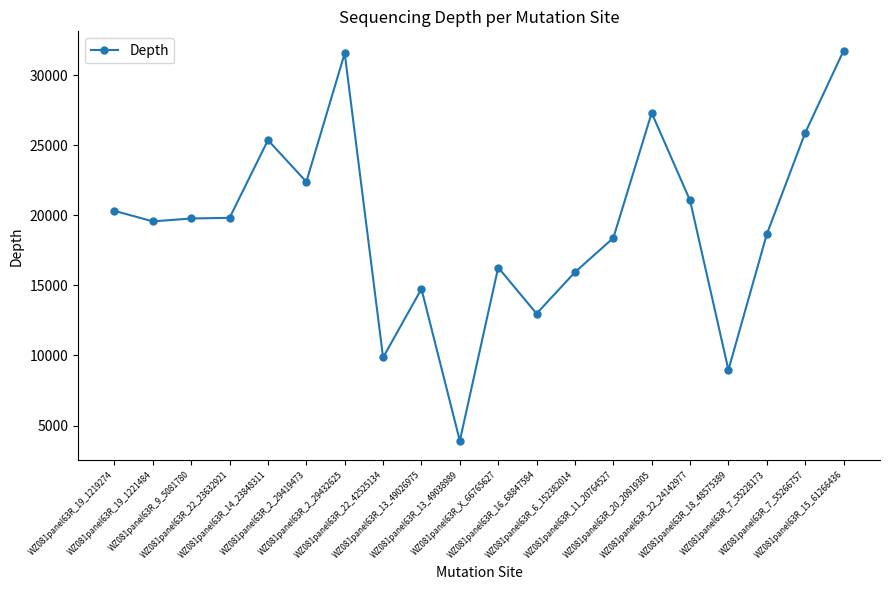

Approximately how many times larger is the value at WZ081panel63R_22_42525134 compared to WZ081panel63R_13_49026975?

0.7